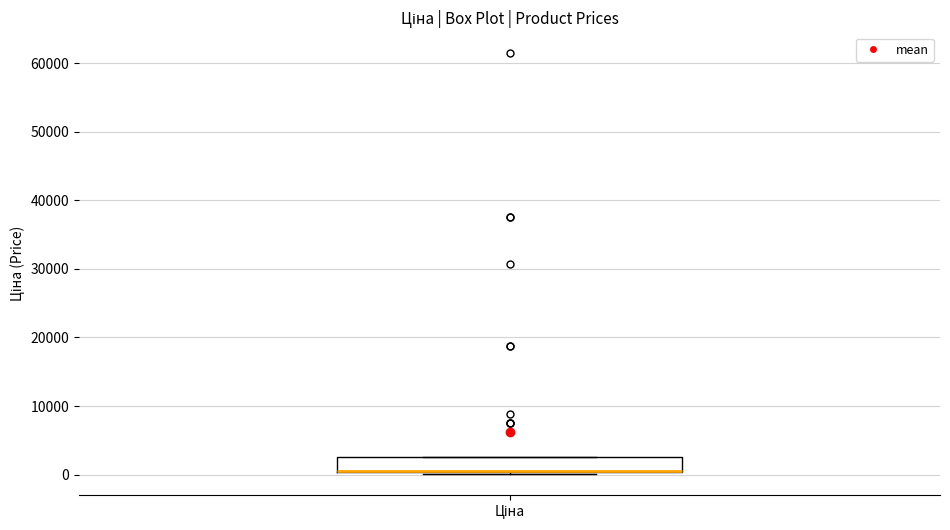

Transcribe this box plot: give where the median line is, the range the box spans, and where the two whiskers end, as read against the y-axis. The values are not printed on the chart, so give them approximately, as read against the axis.

median 1000 (drawn on the box's lower edge), box 0 to 3000, whiskers 0 to 3000